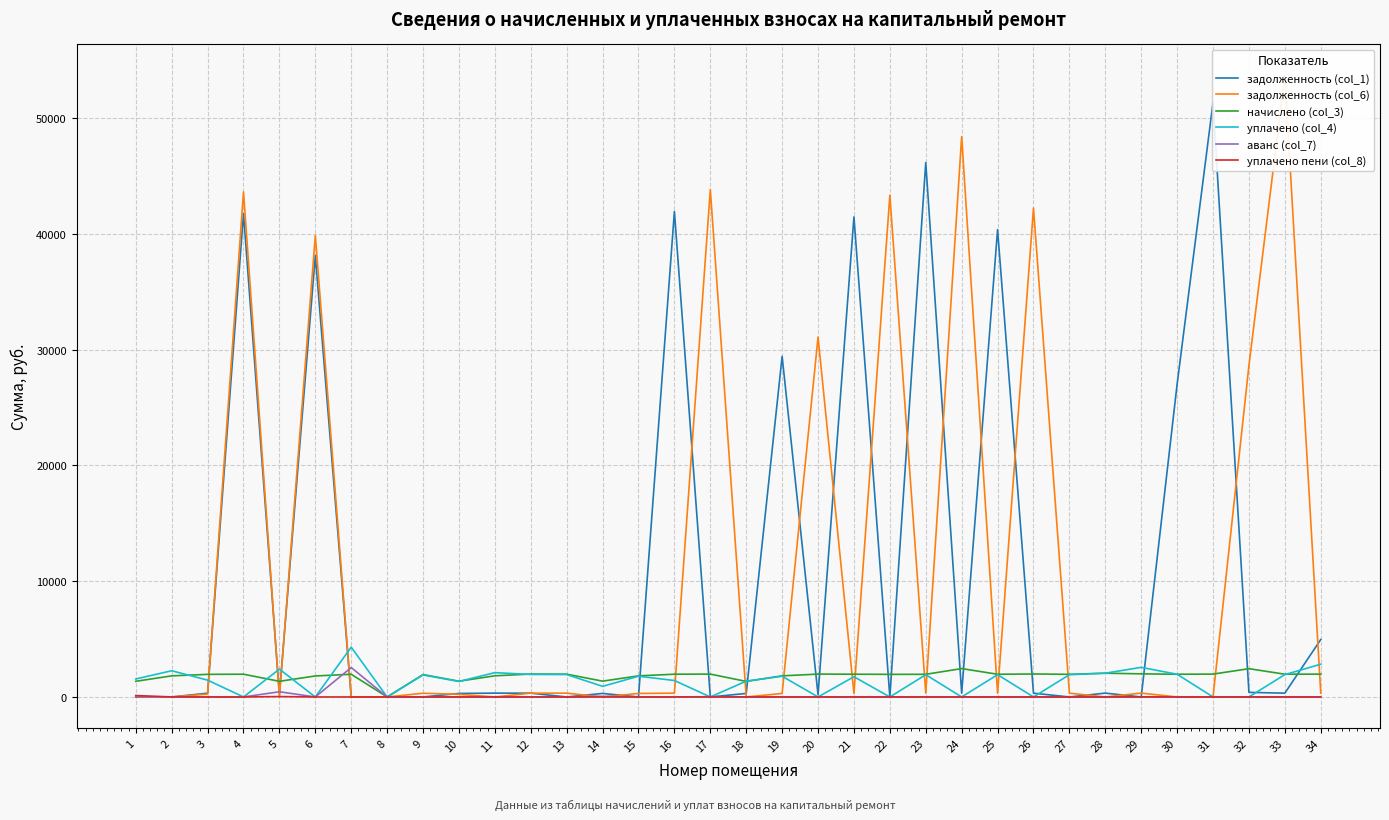

At how many categories does at least one series exceed 11468?

16